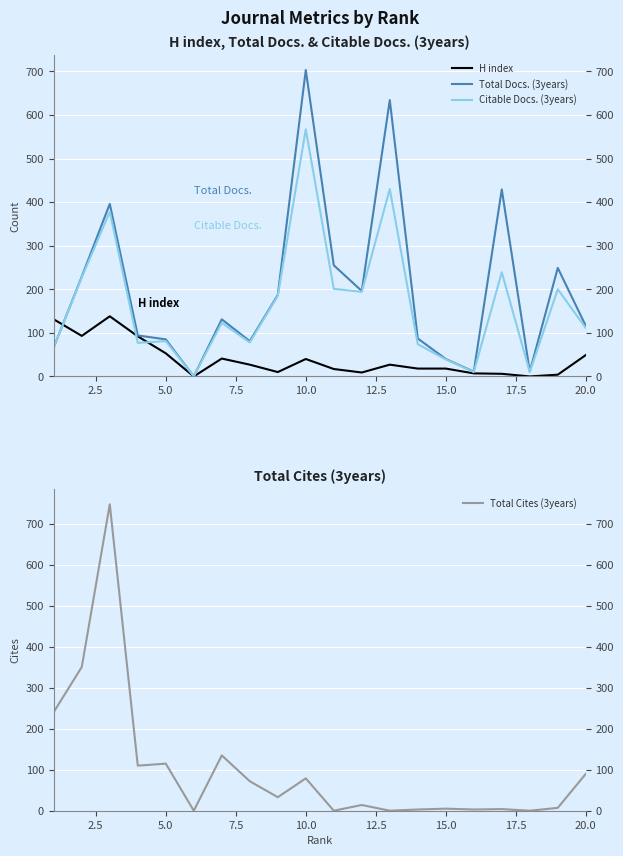

What is the value of the Total Cites (3years) point at the 8th from the left?

72